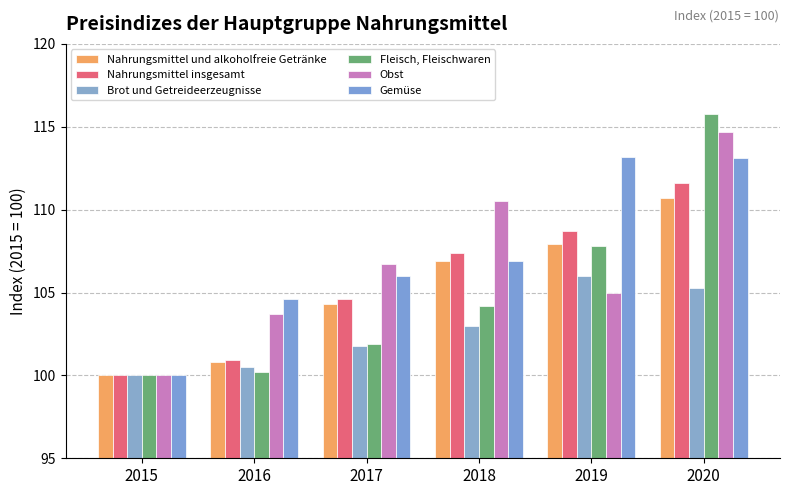

Reading left to right, list all the values displayed in this chart.

Nahrungsmittel und alkoholfreie Getränke: 2015=100.0	2016=100.8	2017=104.3	2018=106.9	2019=107.9	2020=110.7
Nahrungsmittel insgesamt: 2015=100.0	2016=100.9	2017=104.6	2018=107.4	2019=108.7	2020=111.6
Brot und Getreideerzeugnisse: 2015=100.0	2016=100.5	2017=101.8	2018=103.0	2019=106.0	2020=105.3
Fleisch, Fleischwaren: 2015=100.0	2016=100.2	2017=101.9	2018=104.2	2019=107.8	2020=115.8
Obst: 2015=100.0	2016=103.7	2017=106.7	2018=110.5	2019=105.0	2020=114.7
Gemüse: 2015=100.0	2016=104.6	2017=106.0	2018=106.9	2019=113.2	2020=113.1